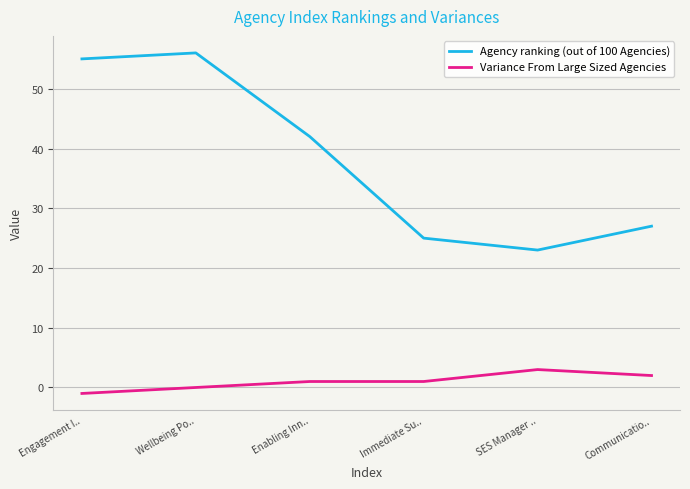

The value of Agency ranking (out of 100 Agencies) at Wellbeing Po.. is 56. True or false?

True